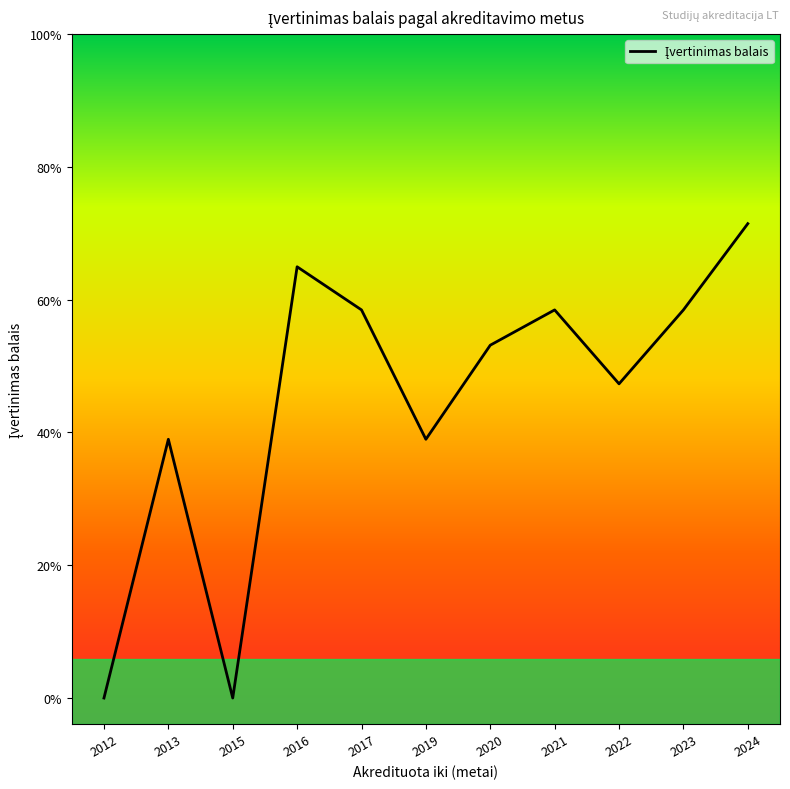

Reading right to left, extract all data points from this chart.

2024=3.7	2023=3.0	2022=2.4	2021=3.0	2020=2.7	2019=2.0	2017=3.0	2016=3.3	2015=0.0	2013=2.0	2012=0.0